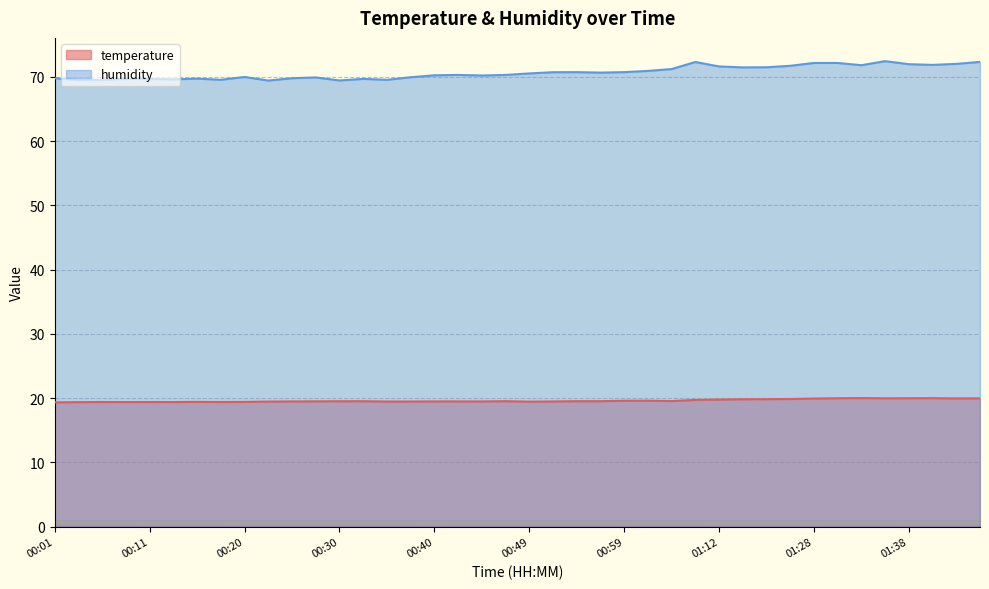

True or false: temperature has more than 1 points higher than both neighbors.

True